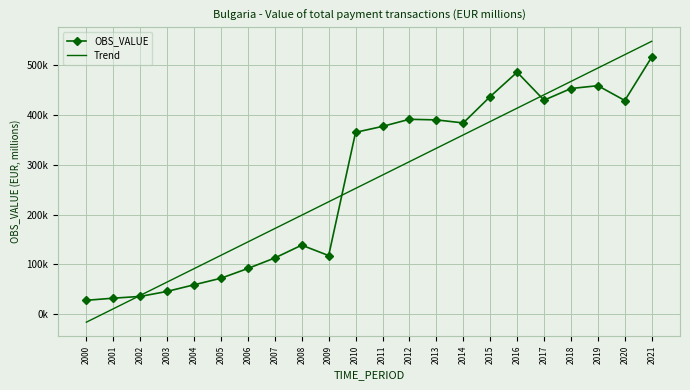

Which series has the largest total across all categories?

OBS_VALUE